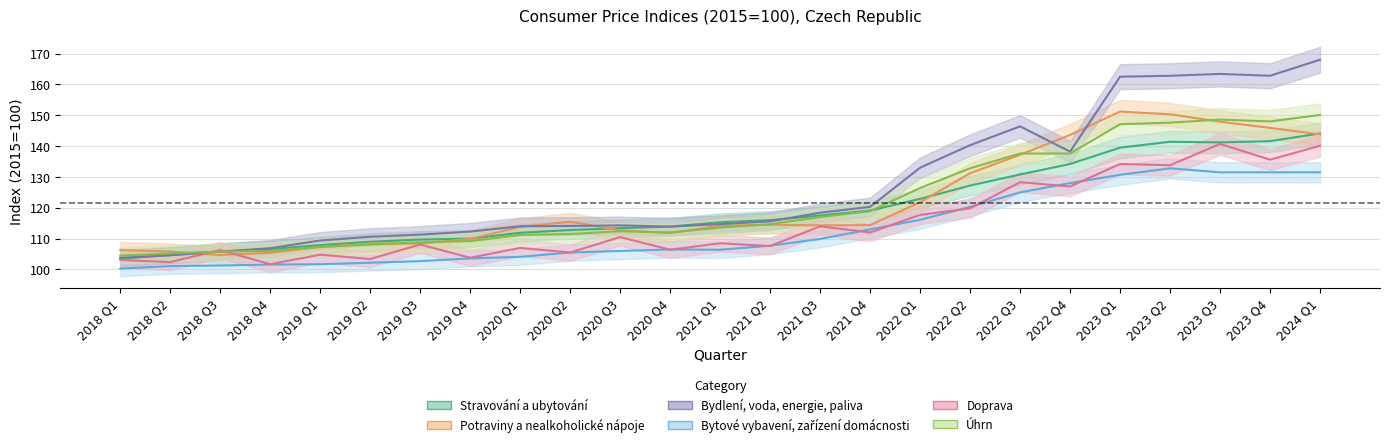

Where is Úhrn nearest to the value 127?

2022 Q1